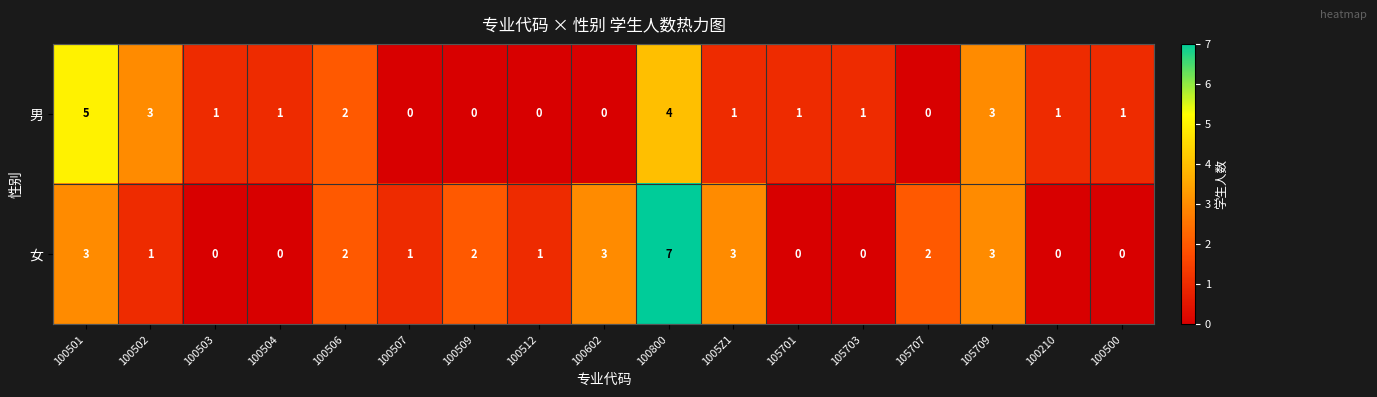

Rank the series by their average value, from highest to lowest.

女, 男